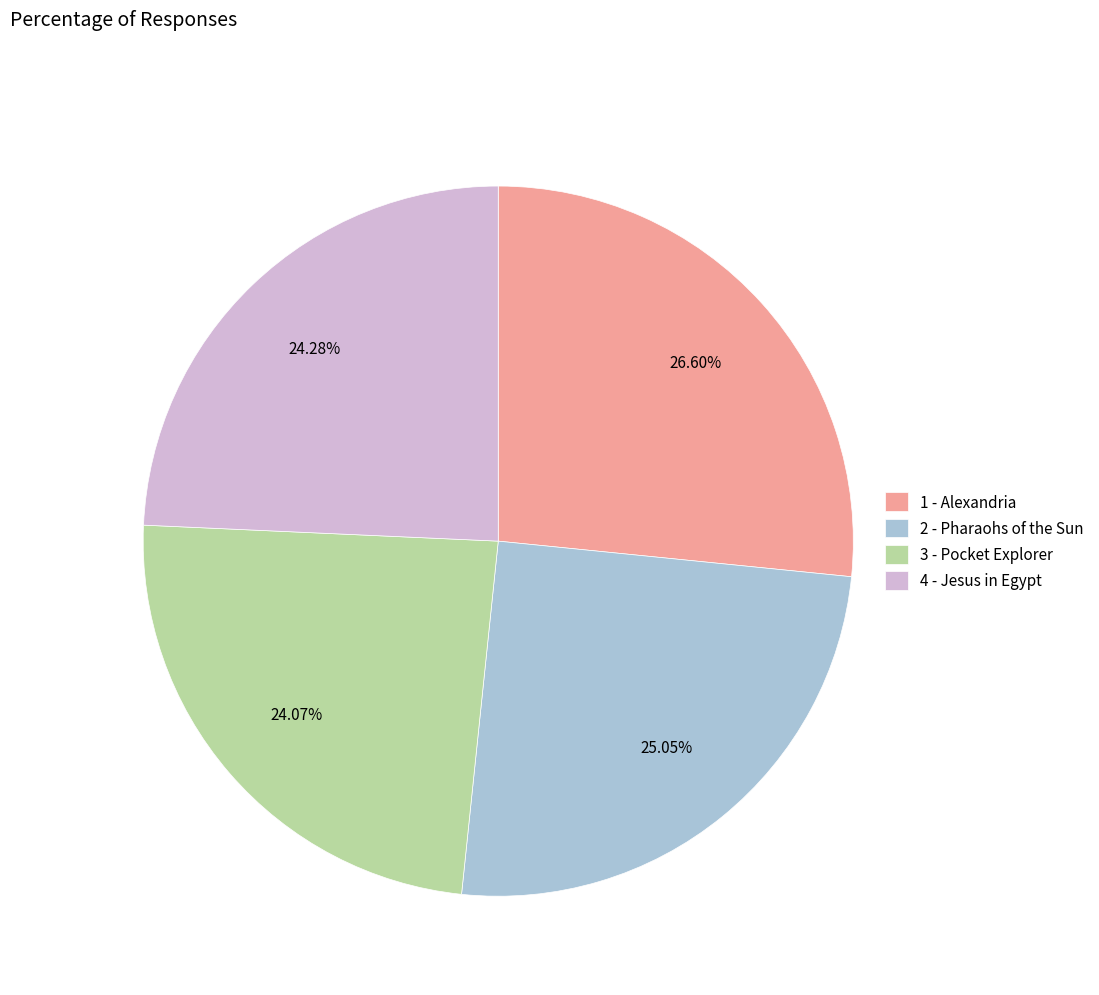

To the nearest percent, what portion does 3 - Pocket Explorer represent?

24%